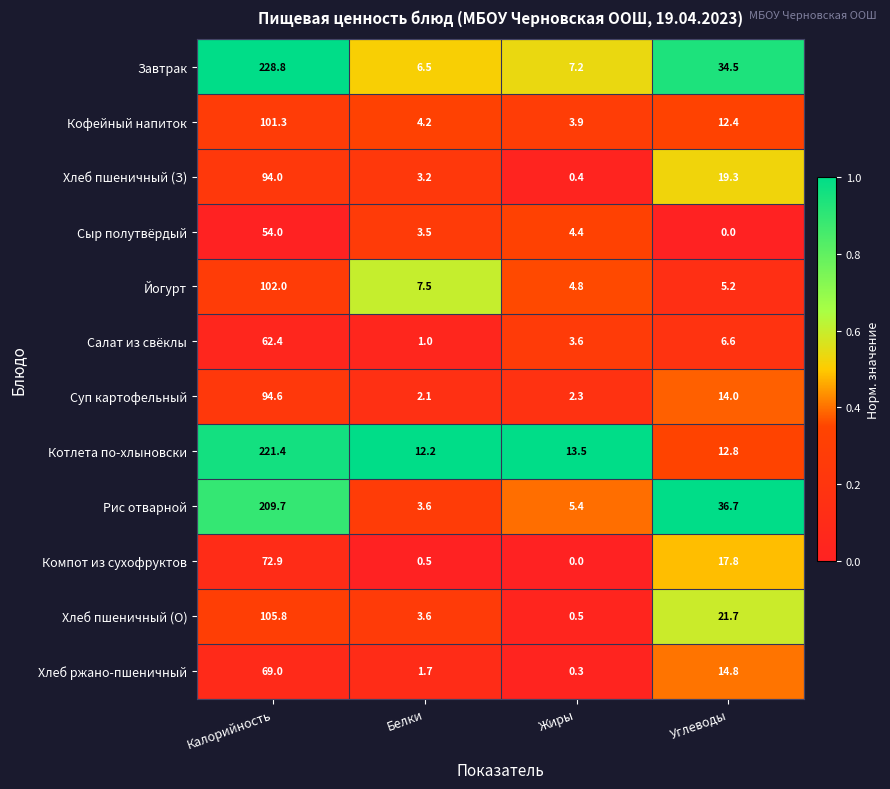

What is the average value of the Йогурт series?

29.9